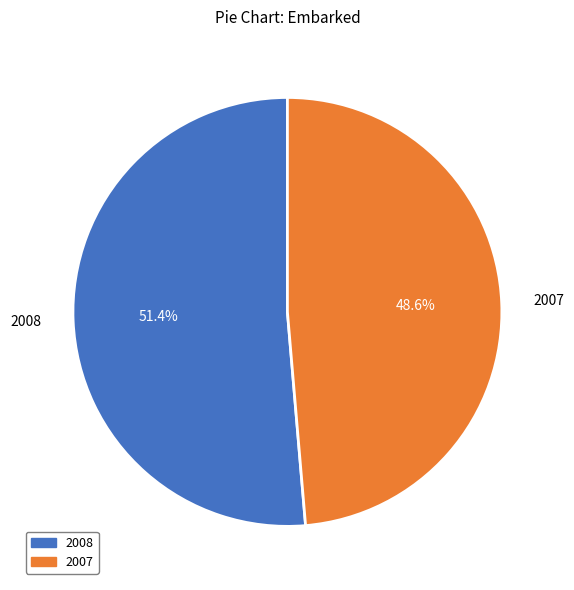

How many segments does this pie chart have?

2